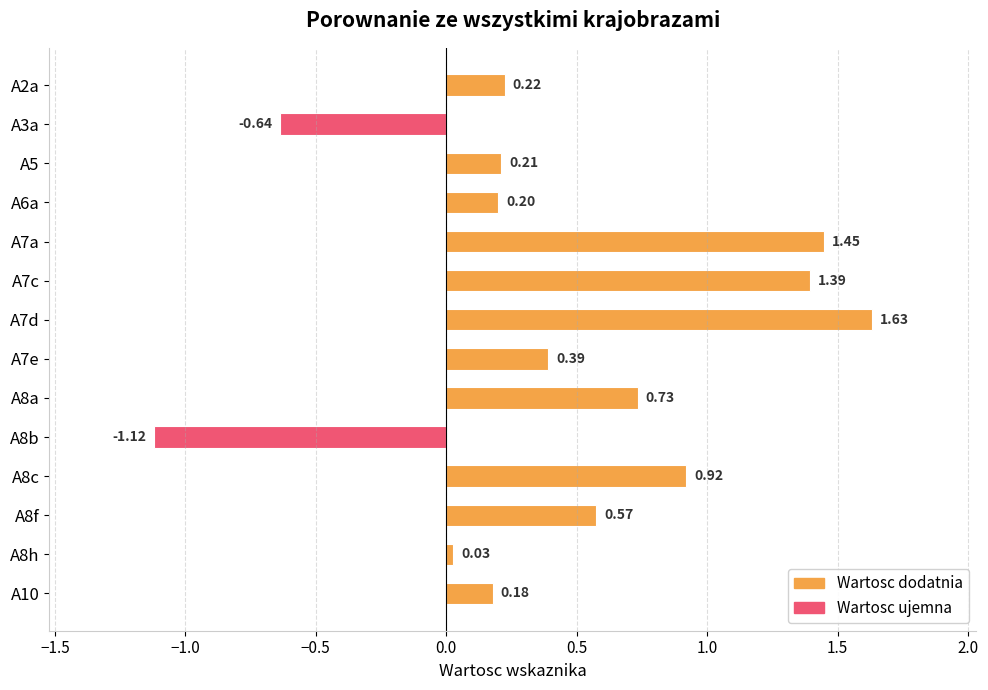

Count the number of values greater than 0.

12